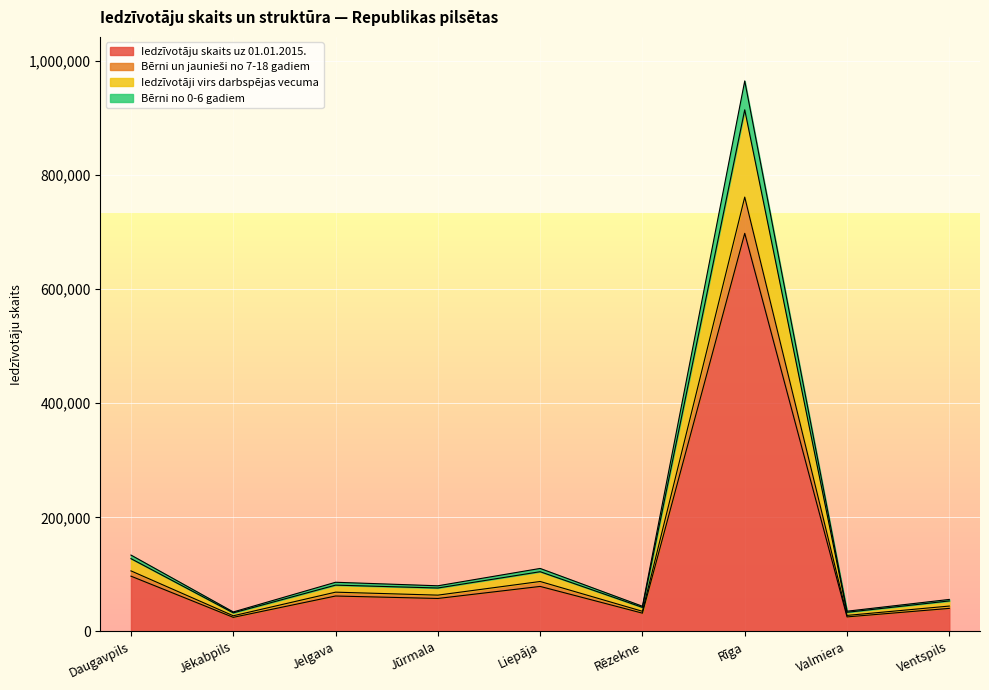

What is the label of the 9th point from the right?

Daugavpils